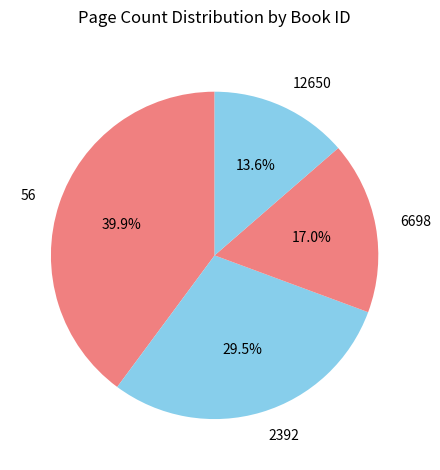

What is the largest slice in the pie chart?

56